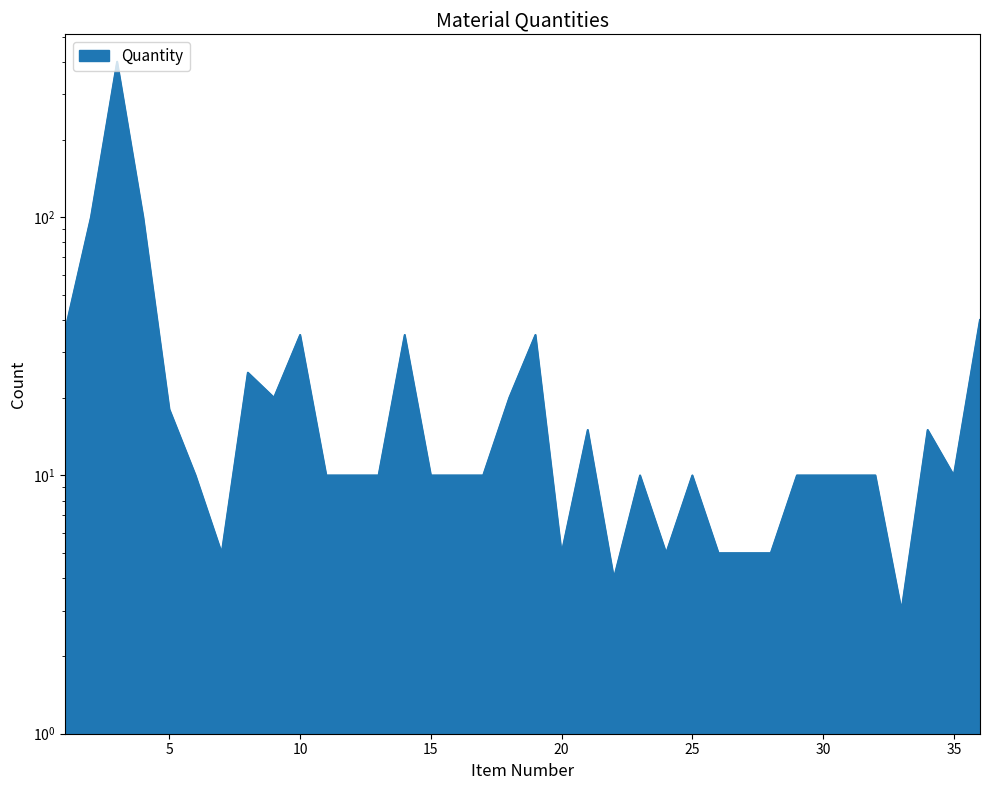

Reading left to right, what are all the values shown in this chart?

1=36	2=100	3=400	4=100	5=18	6=10	7=5	8=25	9=20	10=35	11=10	12=10	13=10	14=35	15=10	16=10	17=10	18=20	19=35	20=5	21=15	22=4	23=10	24=5	25=10	26=5	27=5	28=5	29=10	30=10	31=10	32=10	33=3	34=15	35=10	36=40